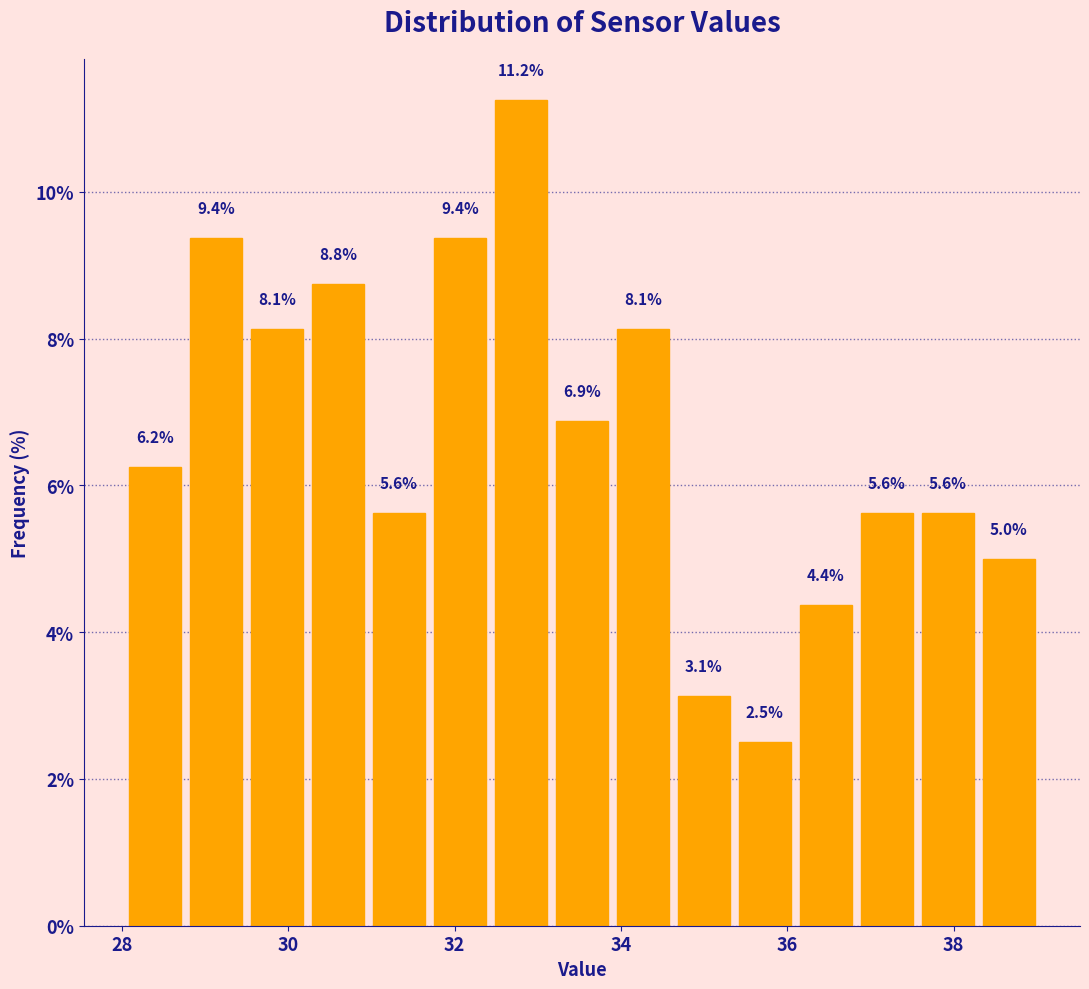

Read against the x-axis, roughly where is the centre of the tallest bar?

32.8